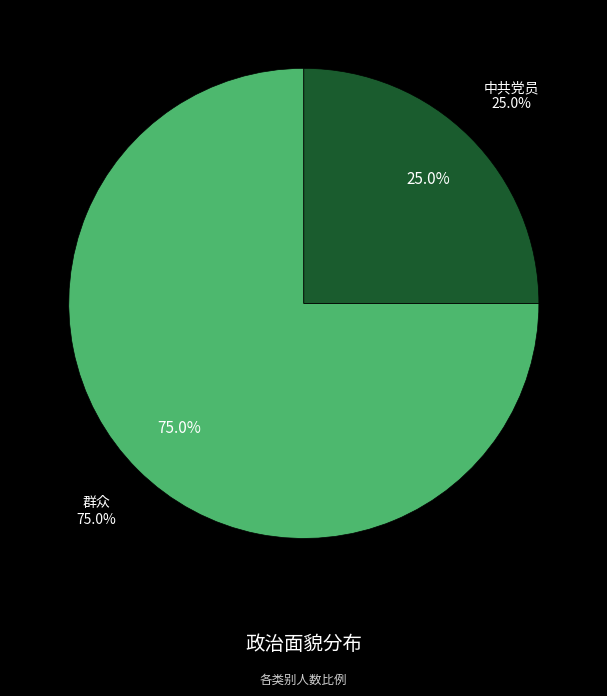

Is there a majority slice in this chart?

Yes